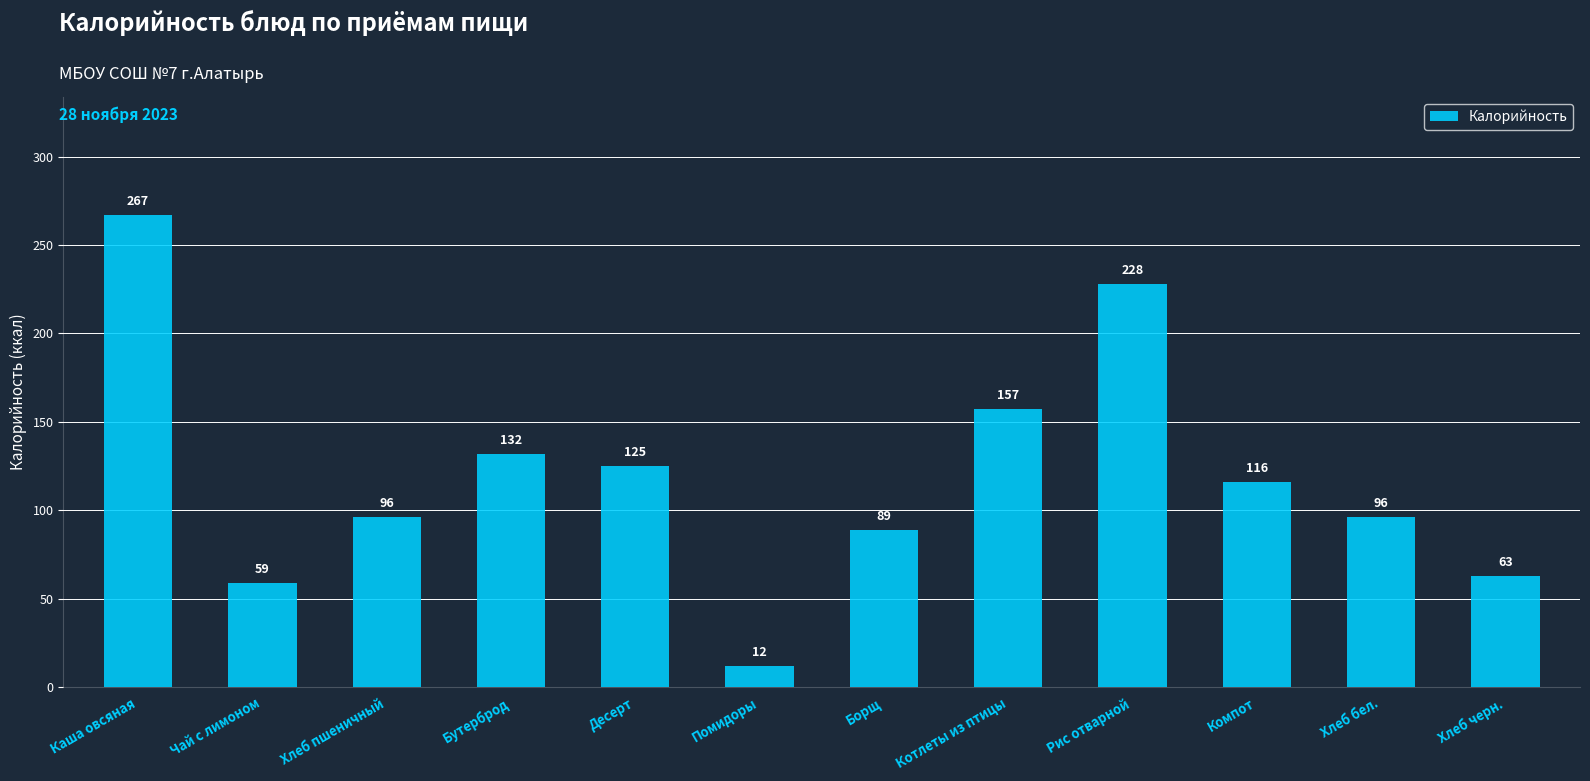

At which label is the value closest to 139?

Бутерброд